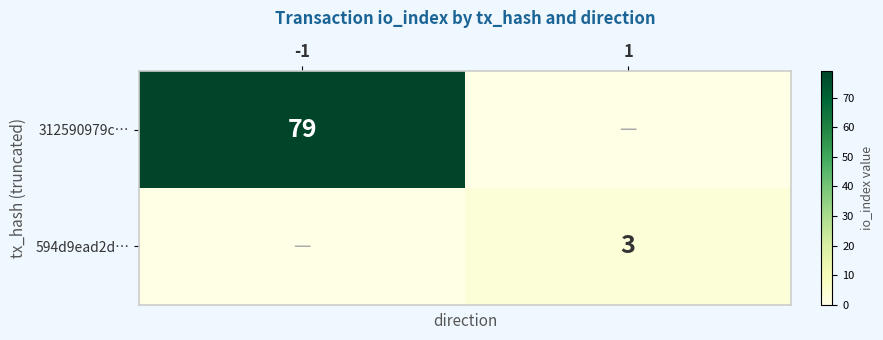

Is the value of 312590979c… at -1 greater than the value of 594d9ead2d… at 1?

Yes